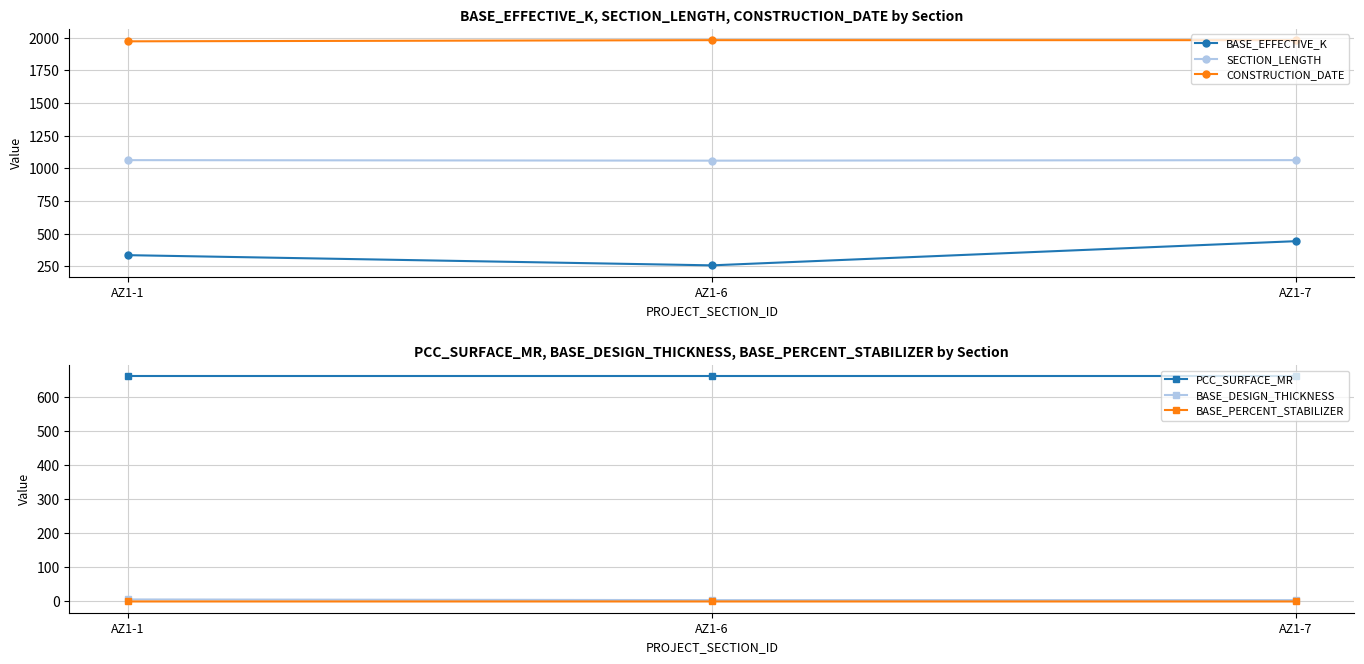

Rank the series by their maximum value, from highest to lowest.

CONSTRUCTION_DATE, SECTION_LENGTH, PCC_SURFACE_MR, BASE_EFFECTIVE_K, BASE_DESIGN_THICKNESS, BASE_PERCENT_STABILIZER